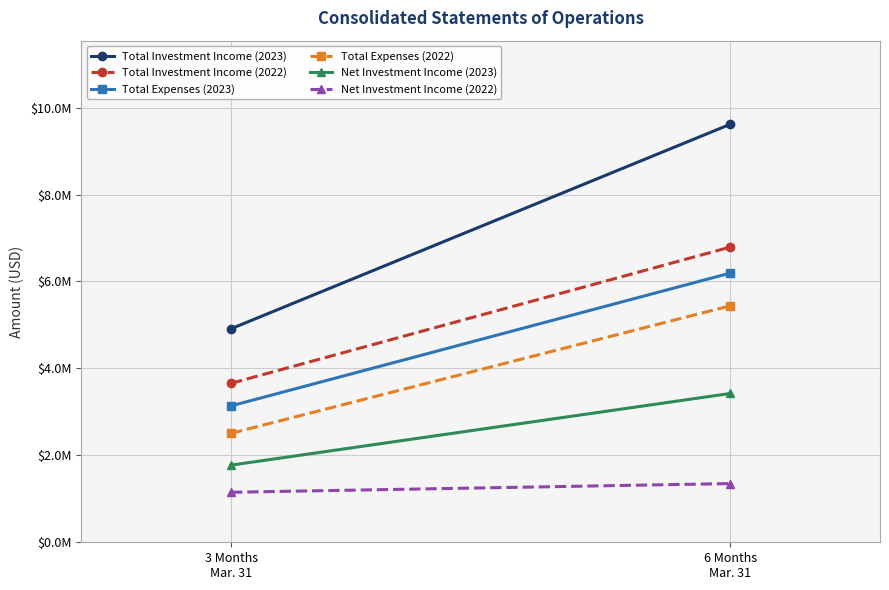

Is it true that Total Expenses (2023) equals 6192491 at 6 Months
Mar. 31?

True